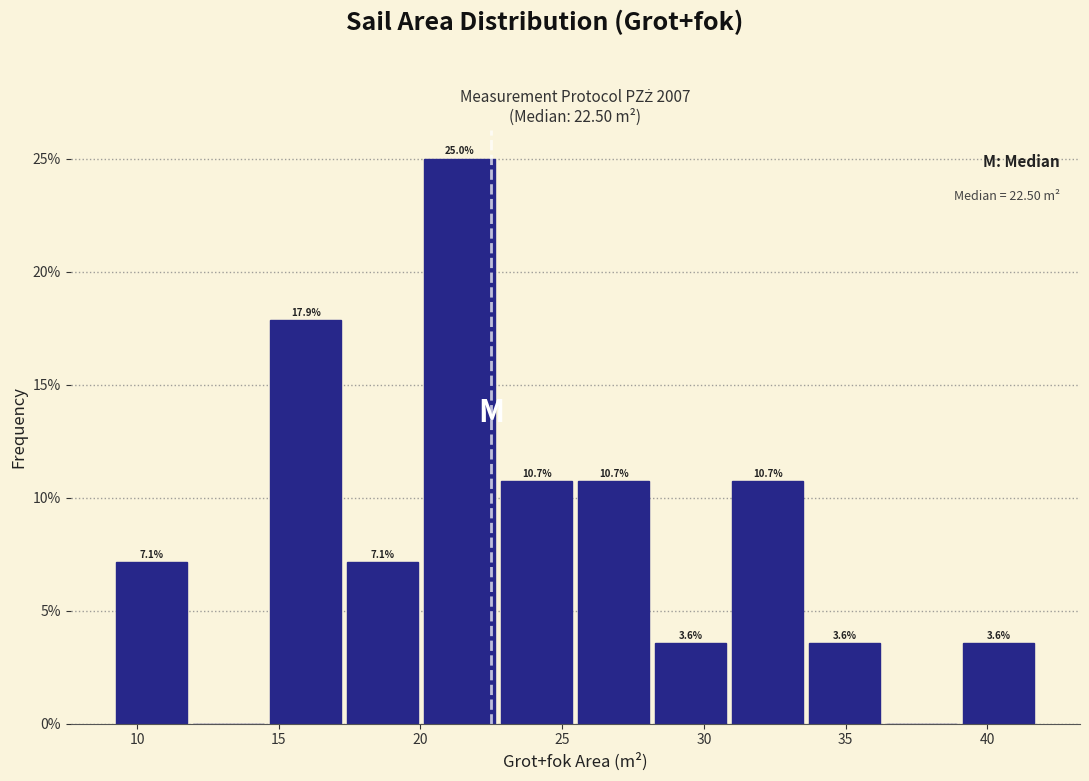

Which range on the x-axis has the tallest bar?

20.0 to 22.5